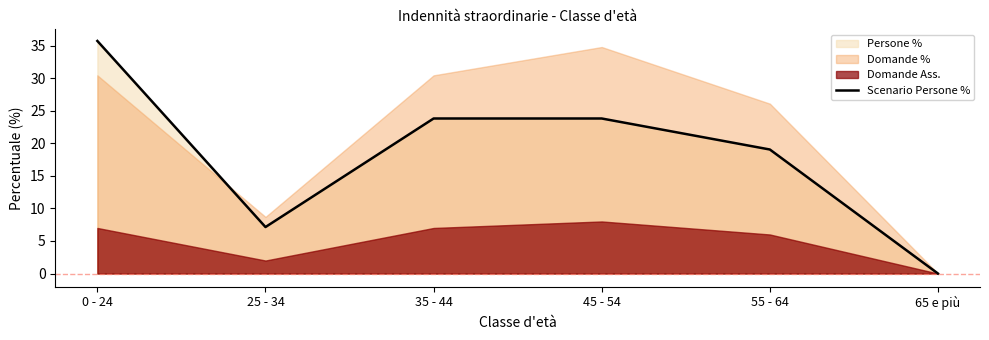

What is the greatest value displayed?

35.7